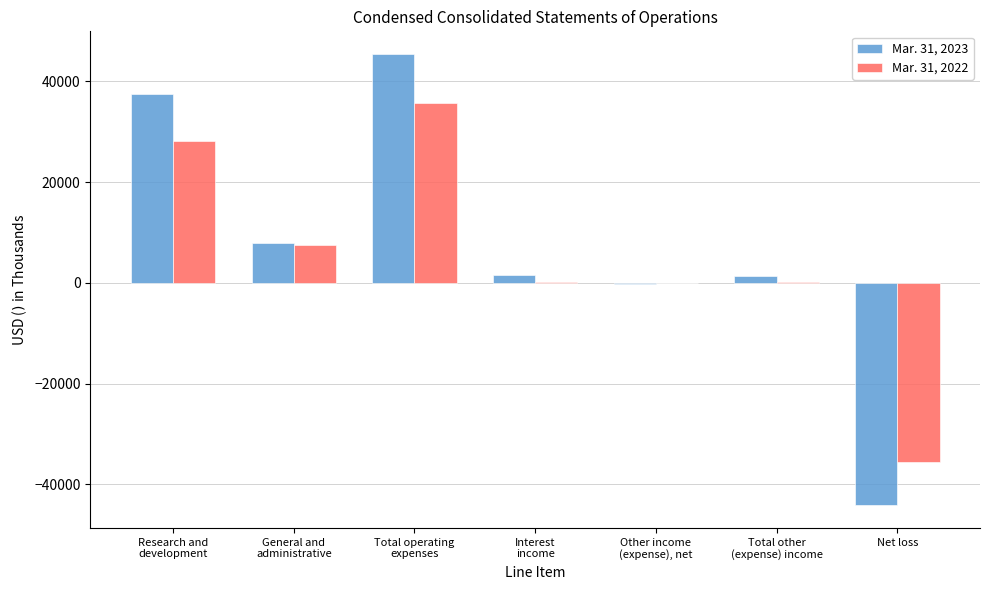

True or false: Mar. 31, 2022 has a value of -9267 at Net loss.

False